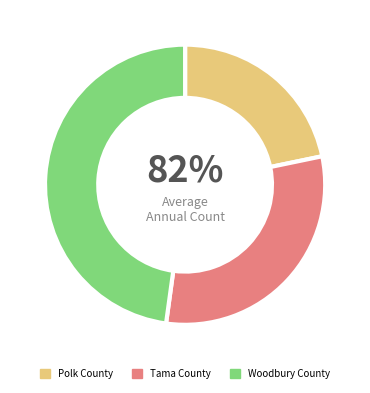

The Polk County slice represents 10% of the pie. True or false?

False